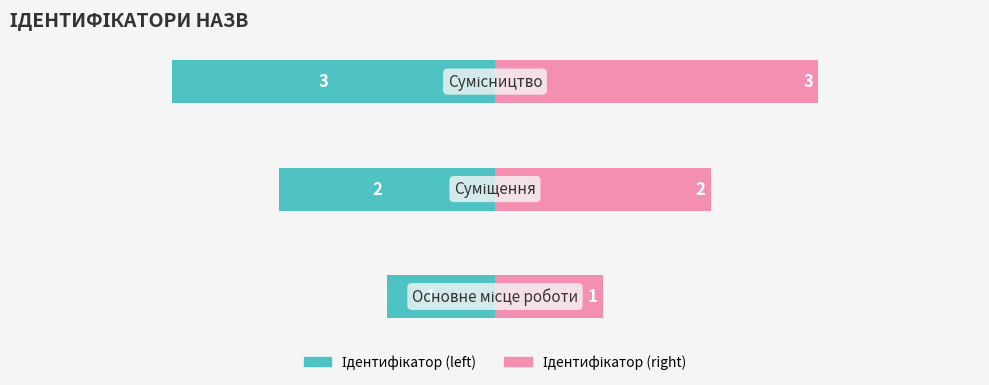

Which series has the largest range (max minus min)?

Ідентифікатор (left)